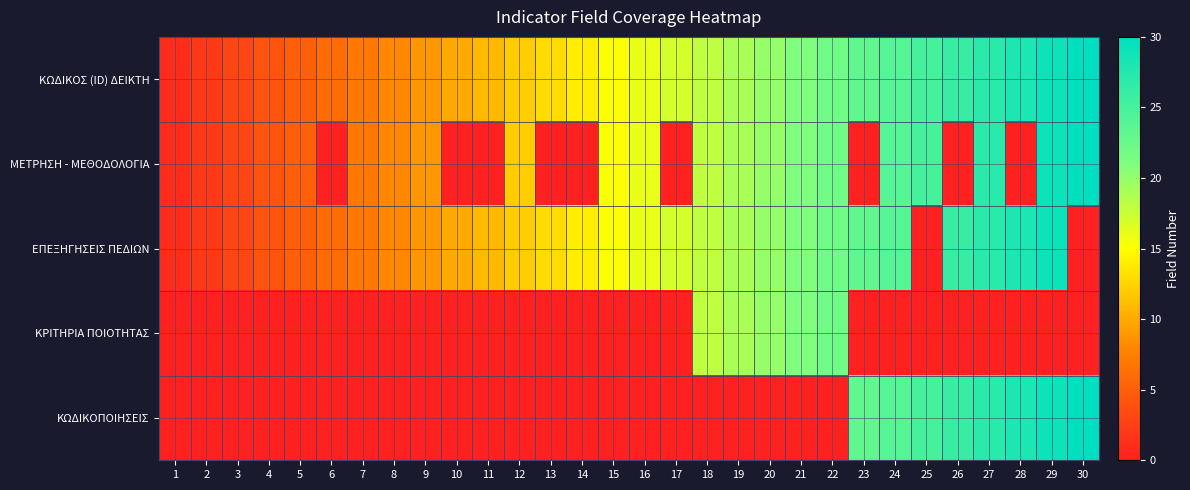

Reading left to right, extract all data points from this chart.

ΚΩΔΙΚΟΣ (ID) ΔΕΙΚΤΗ: 1=1	2=2	3=3	4=4	5=5	6=6	7=7	8=8	9=9	10=10	11=11	12=12	13=13	14=14	15=15	16=16	17=17	18=18	19=19	20=20	21=21	22=22	23=23	24=24	25=25	26=26	27=27	28=28	29=29	30=30
ΜΕΤΡΗΣΗ - ΜΕΘΟΔΟΛΟΓΙΑ: 1=1	2=2	3=3	4=4	5=5	6=0	7=7	8=8	9=9	10=0	11=0	12=12	13=0	14=0	15=15	16=16	17=0	18=18	19=19	20=20	21=21	22=22	23=0	24=24	25=25	26=0	27=27	28=0	29=29	30=30
ΕΠΕΞΗΓΗΣΕΙΣ ΠΕΔΙΩΝ: 1=1	2=2	3=3	4=4	5=5	6=6	7=7	8=8	9=9	10=10	11=11	12=12	13=13	14=14	15=15	16=16	17=17	18=18	19=19	20=20	21=21	22=22	23=23	24=24	25=0	26=26	27=27	28=28	29=29	30=0
ΚΡΙΤΗΡΙΑ ΠΟΙΟΤΗΤΑΣ: 1=0	2=0	3=0	4=0	5=0	6=0	7=0	8=0	9=0	10=0	11=0	12=0	13=0	14=0	15=0	16=0	17=0	18=18	19=19	20=20	21=21	22=22	23=0	24=0	25=0	26=0	27=0	28=0	29=0	30=0
ΚΩΔΙΚΟΠΟΙΗΣΕΙΣ: 1=0	2=0	3=0	4=0	5=0	6=0	7=0	8=0	9=0	10=0	11=0	12=0	13=0	14=0	15=0	16=0	17=0	18=0	19=0	20=0	21=0	22=0	23=23	24=24	25=25	26=26	27=27	28=28	29=29	30=30